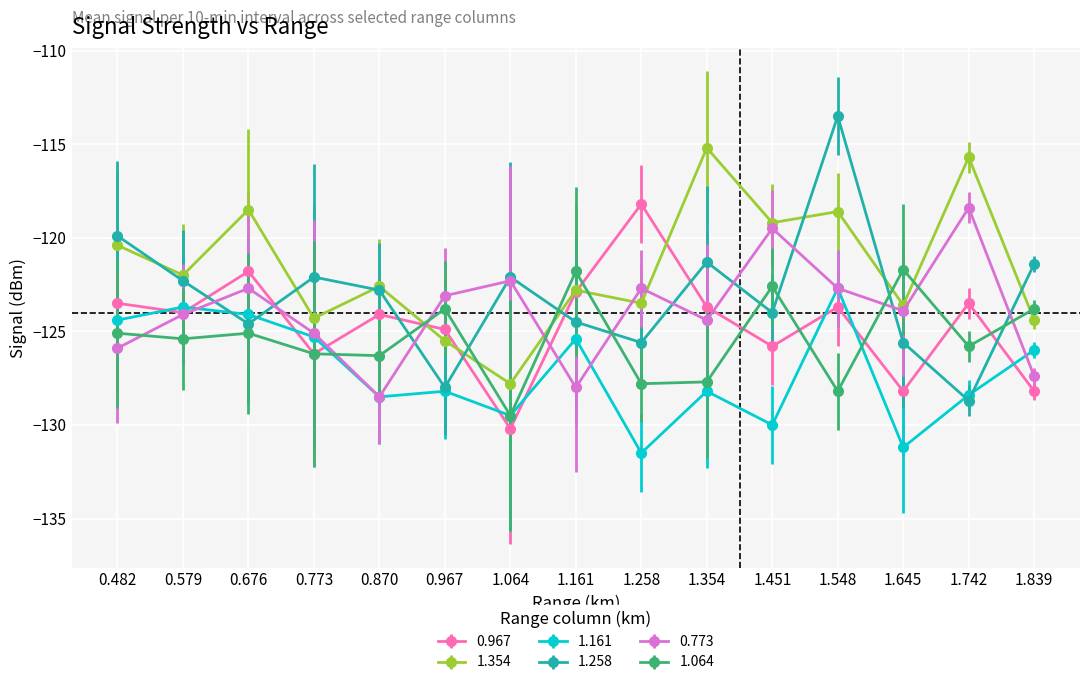

Where do 1.064 and 1.354 first cross each other?

0.870 and 0.967